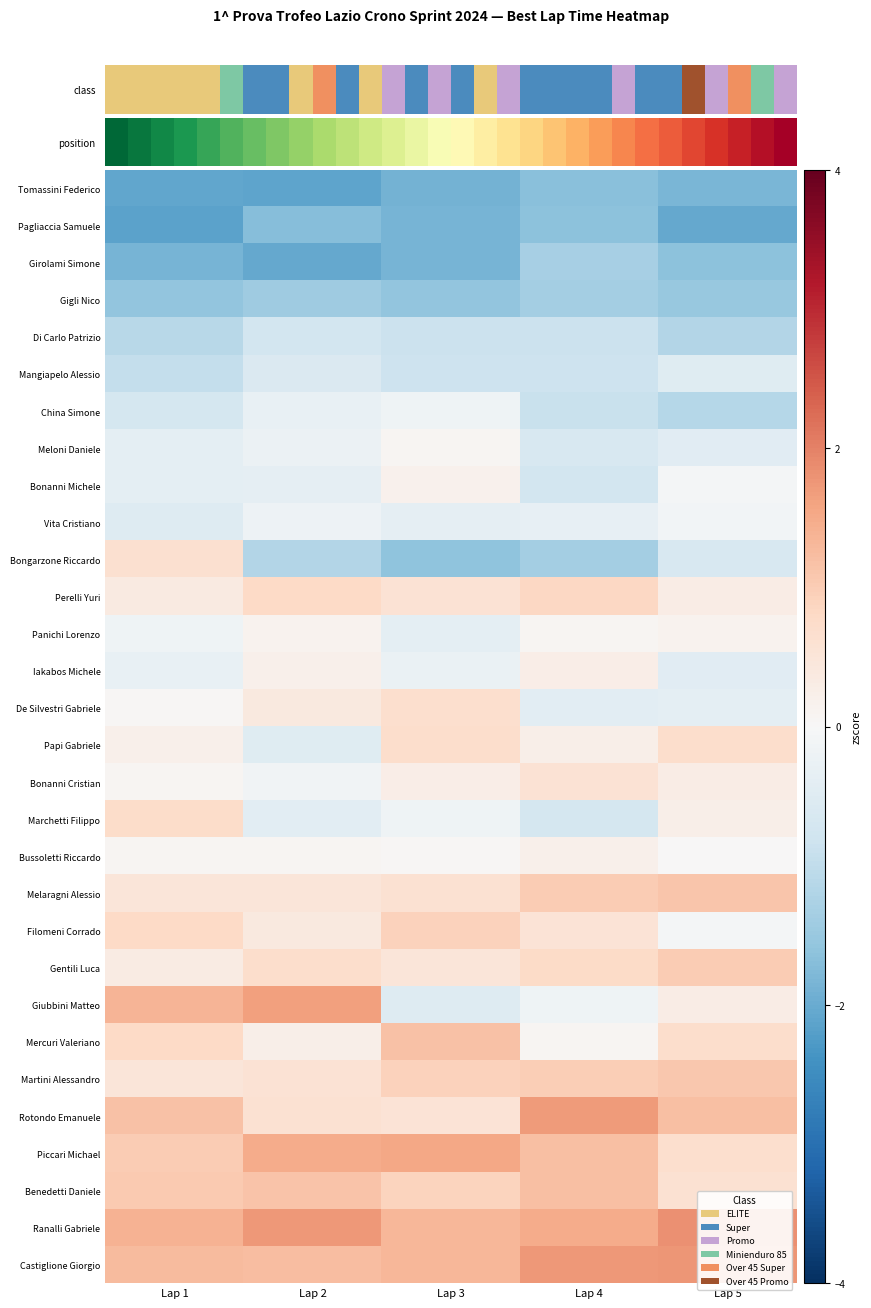

Reading right to left, transcribe all the data shown in this chart.

Tomassini Federico: Lap 5=-1.8	Lap 4=-1.7	Lap 3=-1.9	Lap 2=-2.1	Lap 1=-2.1
Pagliaccia Samuele: Lap 5=-2.1	Lap 4=-1.6	Lap 3=-1.9	Lap 2=-1.7	Lap 1=-2.1
Girolami Simone: Lap 5=-1.6	Lap 4=-1.3	Lap 3=-1.9	Lap 2=-2.1	Lap 1=-1.9
Gigli Nico: Lap 5=-1.5	Lap 4=-1.4	Lap 3=-1.6	Lap 2=-1.4	Lap 1=-1.6
Di Carlo Patrizio: Lap 5=-1.2	Lap 4=-0.8	Lap 3=-0.8	Lap 2=-0.7	Lap 1=-1.1
Mangiapelo Alessio: Lap 5=-0.5	Lap 4=-0.8	Lap 3=-0.8	Lap 2=-0.6	Lap 1=-1.0
China Simone: Lap 5=-1.1	Lap 4=-0.9	Lap 3=-0.2	Lap 2=-0.3	Lap 1=-0.7
Meloni Daniele: Lap 5=-0.5	Lap 4=-0.6	Lap 3=0.1	Lap 2=-0.2	Lap 1=-0.4
Bonanni Michele: Lap 5=-0.1	Lap 4=-0.7	Lap 3=0.2	Lap 2=-0.4	Lap 1=-0.4
Vita Cristiano: Lap 5=-0.1	Lap 4=-0.3	Lap 3=-0.3	Lap 2=-0.2	Lap 1=-0.5
Bongarzone Riccardo: Lap 5=-0.6	Lap 4=-1.3	Lap 3=-1.6	Lap 2=-1.2	Lap 1=0.6
Perelli Yuri: Lap 5=0.3	Lap 4=0.8	Lap 3=0.6	Lap 2=0.8	Lap 1=0.3
Panichi Lorenzo: Lap 5=0.2	Lap 4=0.1	Lap 3=-0.4	Lap 2=0.2	Lap 1=-0.2
Iakabos Michele: Lap 5=-0.5	Lap 4=0.3	Lap 3=-0.3	Lap 2=0.2	Lap 1=-0.3
De Silvestri Gabriele: Lap 5=-0.4	Lap 4=-0.4	Lap 3=0.7	Lap 2=0.4	Lap 1=0.1
Papi Gabriele: Lap 5=0.7	Lap 4=0.2	Lap 3=0.7	Lap 2=-0.5	Lap 1=0.2
Bonanni Cristian: Lap 5=0.3	Lap 4=0.6	Lap 3=0.3	Lap 2=-0.1	Lap 1=0.1
Marchetti Filippo: Lap 5=0.2	Lap 4=-0.7	Lap 3=-0.2	Lap 2=-0.4	Lap 1=0.7
Bussoletti Riccardo: Lap 5=0.0	Lap 4=0.2	Lap 3=0.1	Lap 2=0.1	Lap 1=0.1
Melaragni Alessio: Lap 5=1.1	Lap 4=1.0	Lap 3=0.6	Lap 2=0.5	Lap 1=0.5
Filomeni Corrado: Lap 5=-0.1	Lap 4=0.6	Lap 3=0.9	Lap 2=0.4	Lap 1=0.8
Gentili Luca: Lap 5=1.0	Lap 4=0.8	Lap 3=0.5	Lap 2=0.7	Lap 1=0.3
Giubbini Matteo: Lap 5=0.3	Lap 4=-0.2	Lap 3=-0.5	Lap 2=1.6	Lap 1=1.4
Mercuri Valeriano: Lap 5=0.7	Lap 4=0.1	Lap 3=1.2	Lap 2=0.2	Lap 1=0.8
Martini Alessandro: Lap 5=1.1	Lap 4=1.0	Lap 3=0.9	Lap 2=0.6	Lap 1=0.5
Rotondo Emanuele: Lap 5=1.2	Lap 4=1.7	Lap 3=0.6	Lap 2=0.6	Lap 1=1.2
Piccari Michael: Lap 5=0.7	Lap 4=1.2	Lap 3=1.6	Lap 2=1.5	Lap 1=1.0
Benedetti Daniele: Lap 5=0.6	Lap 4=1.2	Lap 3=0.9	Lap 2=1.1	Lap 1=1.0
Ranalli Gabriele: Lap 5=1.8	Lap 4=1.5	Lap 3=1.3	Lap 2=1.7	Lap 1=1.4
Castiglione Giorgio: Lap 5=1.8	Lap 4=1.7	Lap 3=1.3	Lap 2=1.2	Lap 1=1.3